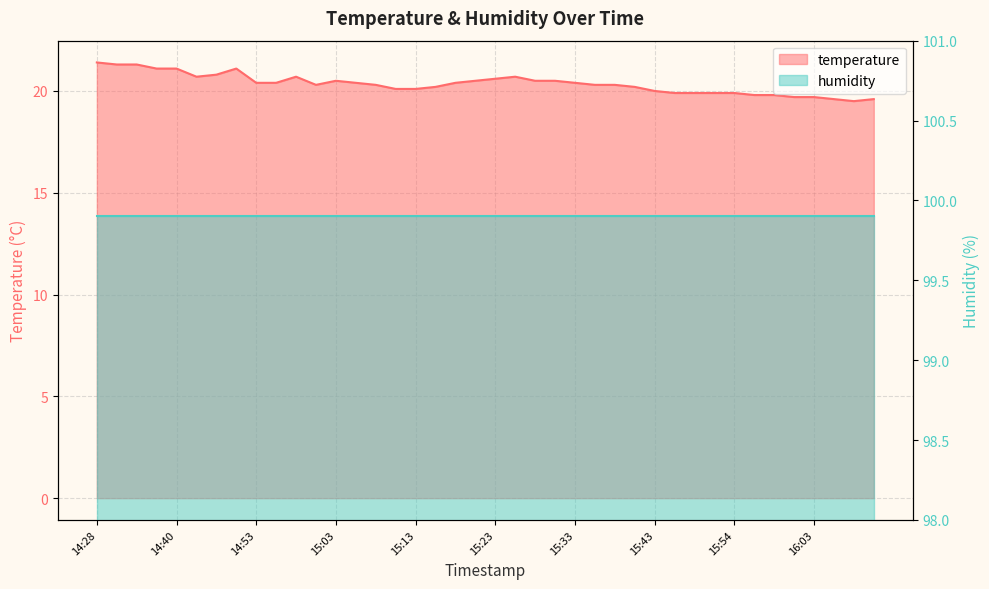

Reading left to right, list all the values displayed in this chart.

14:28=21.4	14:30=21.3	14:35=21.3	14:38=21.1	14:40=21.1	14:45=20.7	14:48=20.8	14:50=21.1	14:53=20.4	14:55=20.4	14:58=20.7	15:00=20.3	15:03=20.5	15:05=20.4	15:08=20.3	15:10=20.1	15:13=20.1	15:15=20.2	15:18=20.4	15:20=20.5	15:23=20.6	15:25=20.7	15:28=20.5	15:30=20.5	15:33=20.4	15:35=20.3	15:38=20.3	15:40=20.2	15:43=20.0	15:46=19.9	15:48=19.9	15:51=19.9	15:54=19.9	15:56=19.8	15:59=19.8	16:01=19.7	16:03=19.7	16:06=19.6	16:08=19.5	16:11=19.6